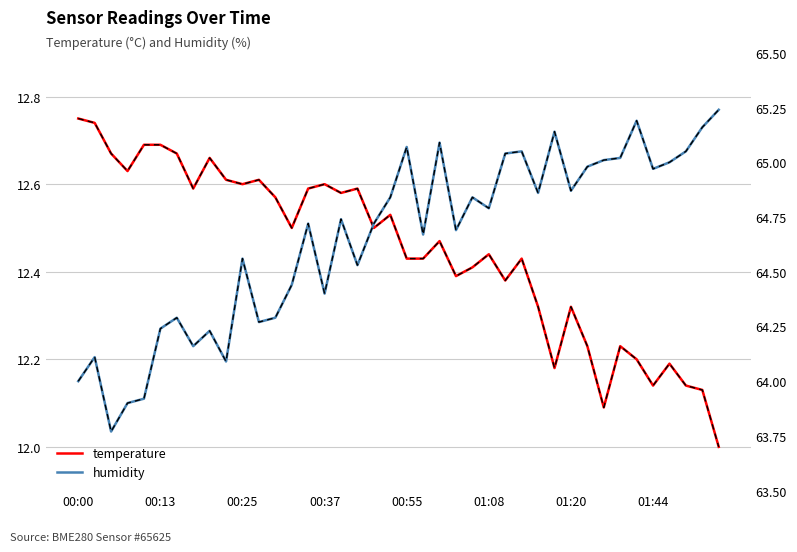

True or false: humidity and temperature cross at least once.

False